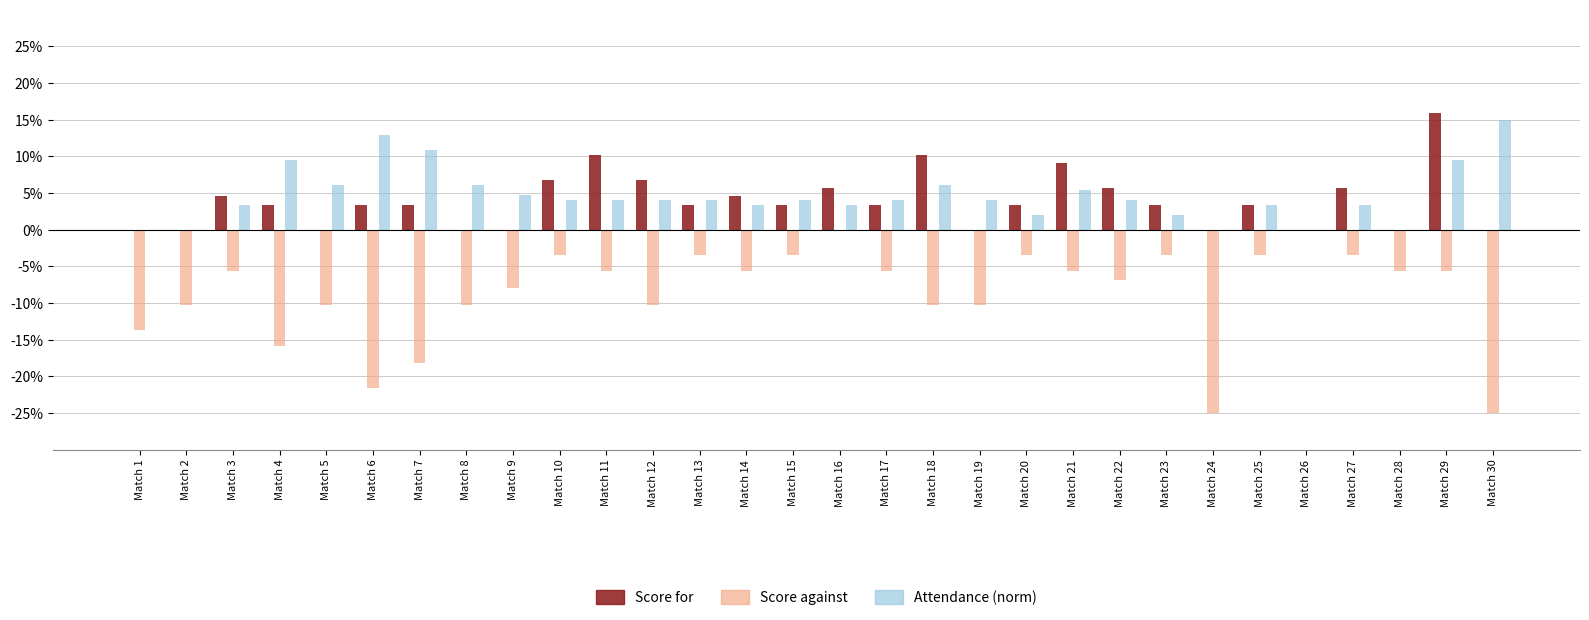

What is the highest value of the Attendance (norm) series?

15.0